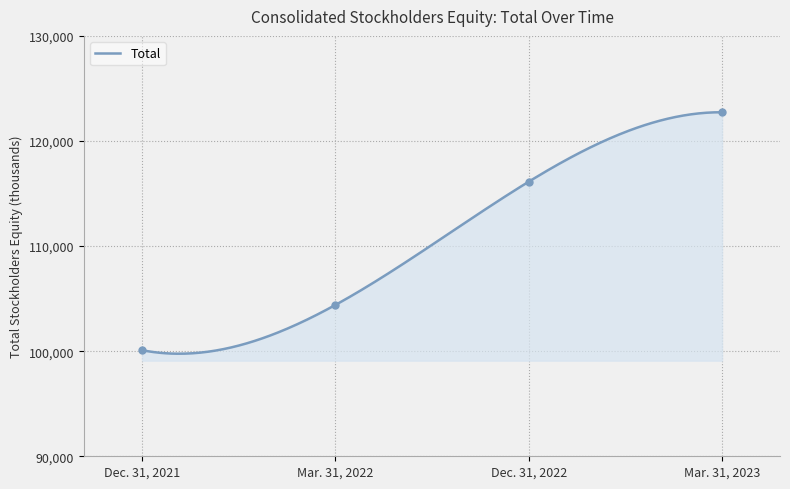

Which label corresponds to the largest value in the chart?

Mar. 31, 2023